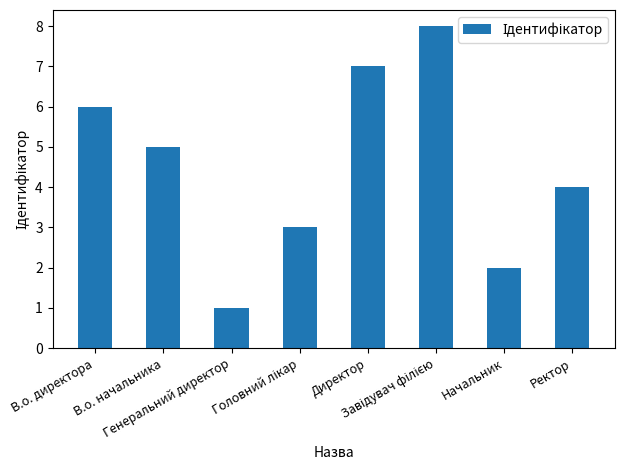

What is the greatest value displayed?

8